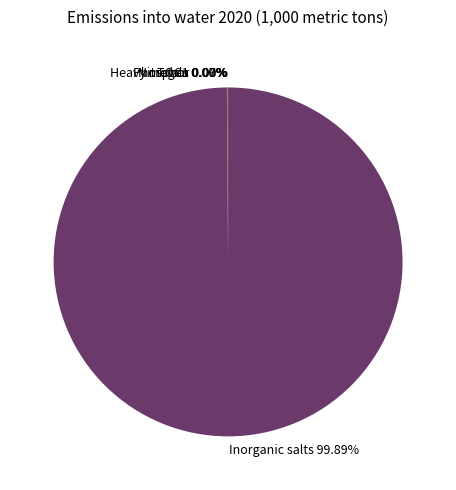

Which category accounts for the majority?

Inorganic salts